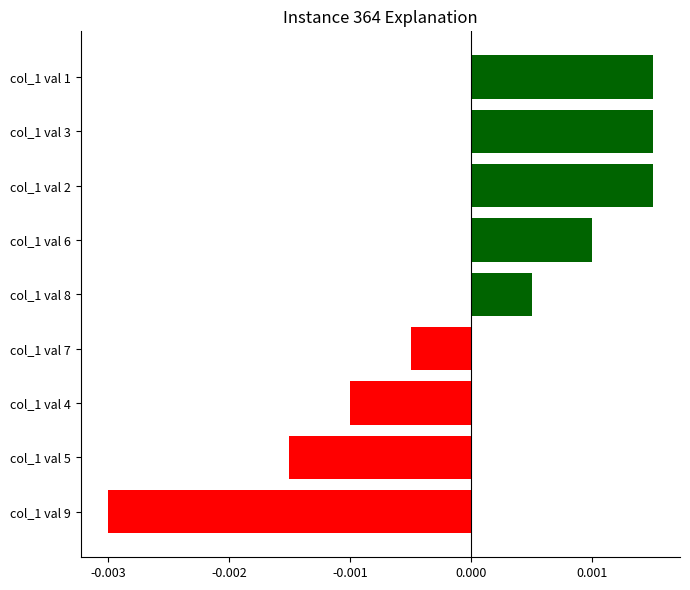

Count the values in the range 0 to 1.

5